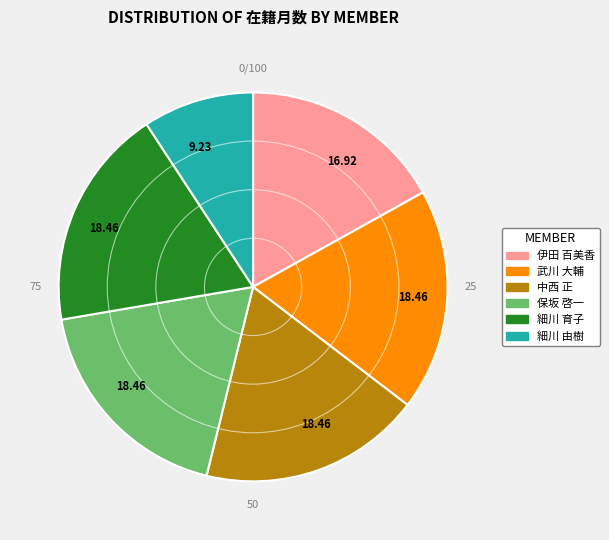

Is there a majority slice in this chart?

No